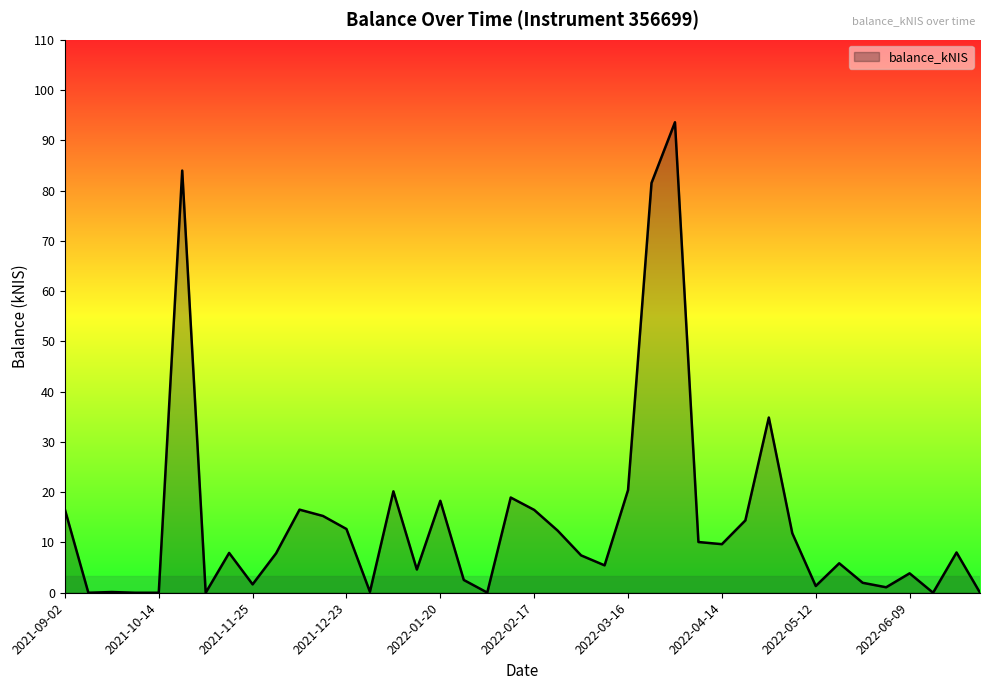

What is the maximum value shown in the chart?

93.6